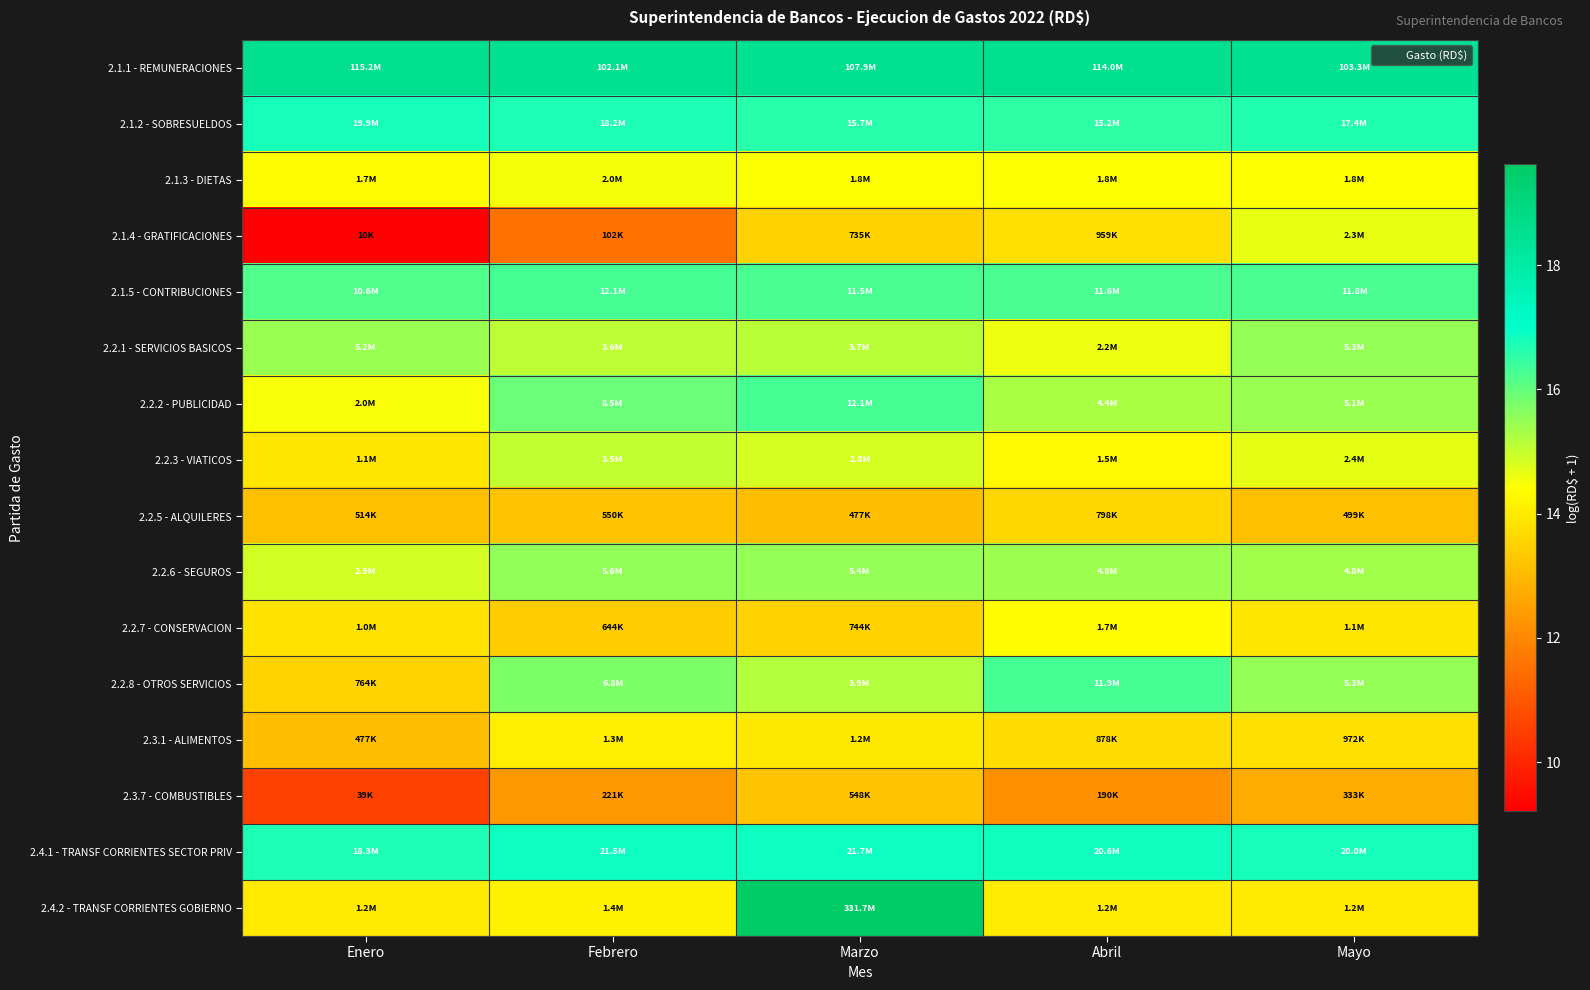

Which series has the largest range (max minus min)?

2.4.2 - TRANSF CORRIENTES GOBIERNO